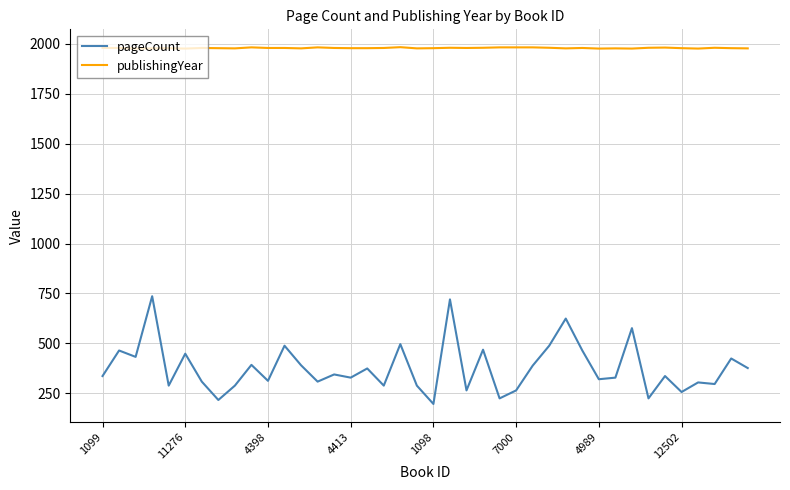

What is the smallest value displayed?

196